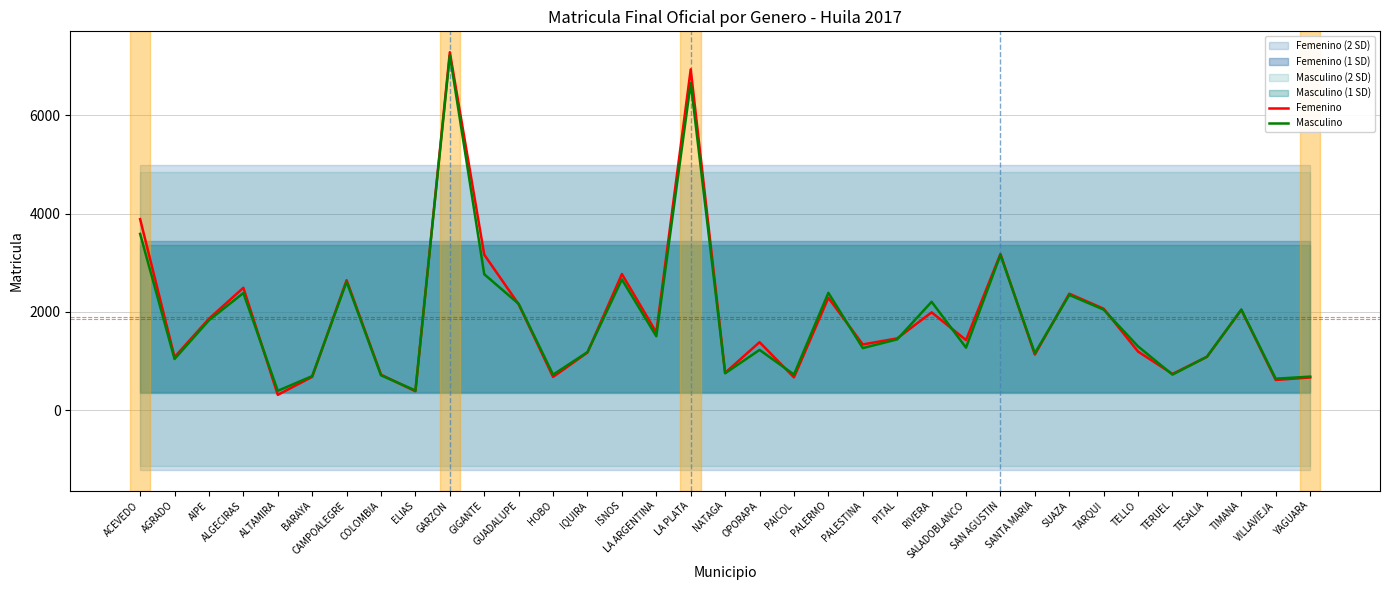

What is the label of the 24th point from the left?

RIVERA